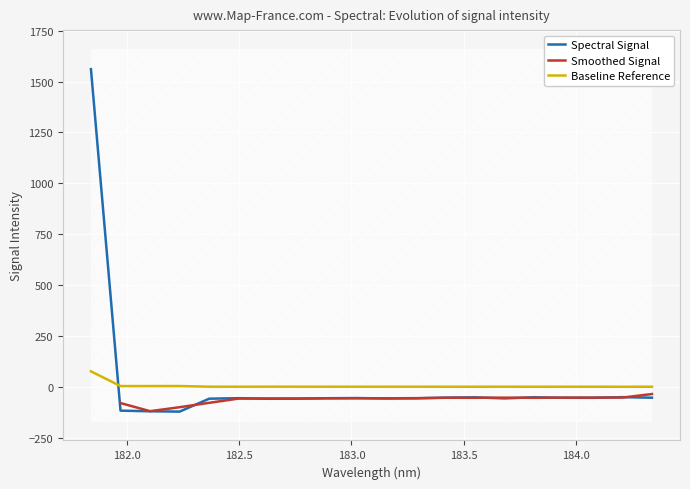

Which series ends up on top after the final intersection of Spectral Signal and Baseline Reference?

Baseline Reference